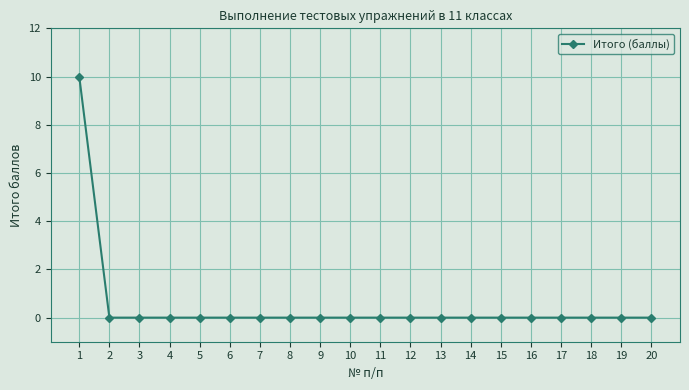

The chart shows a value of 5 at 4. True or false?

False